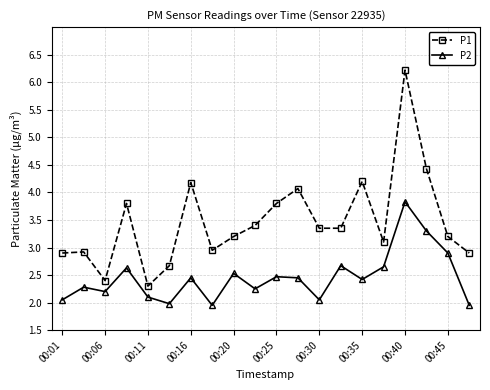

What is the maximum value for P2?

3.8